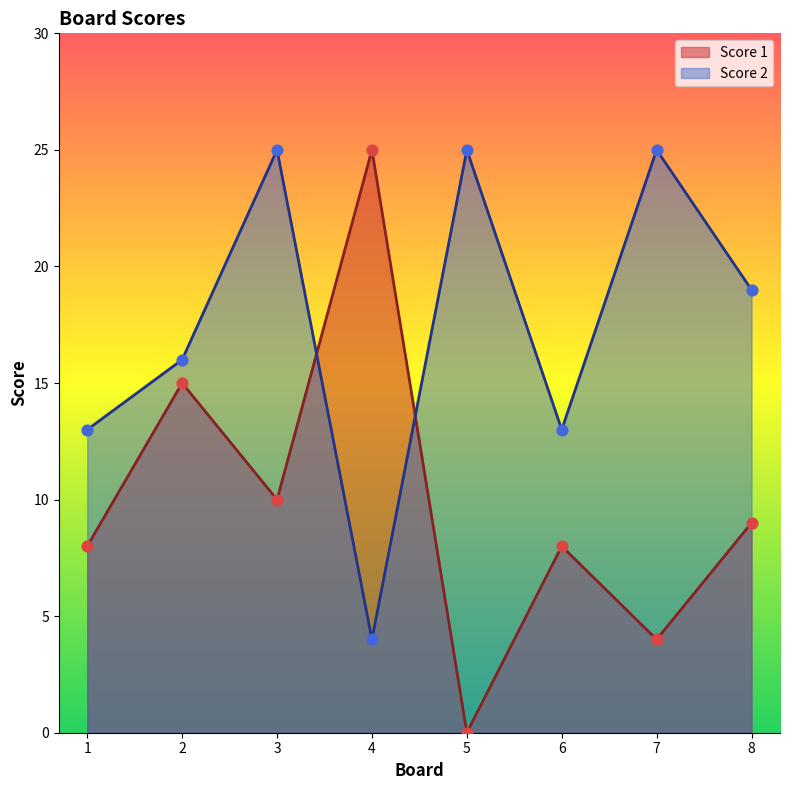

Which series has the widest spread of Y values?

Score 1